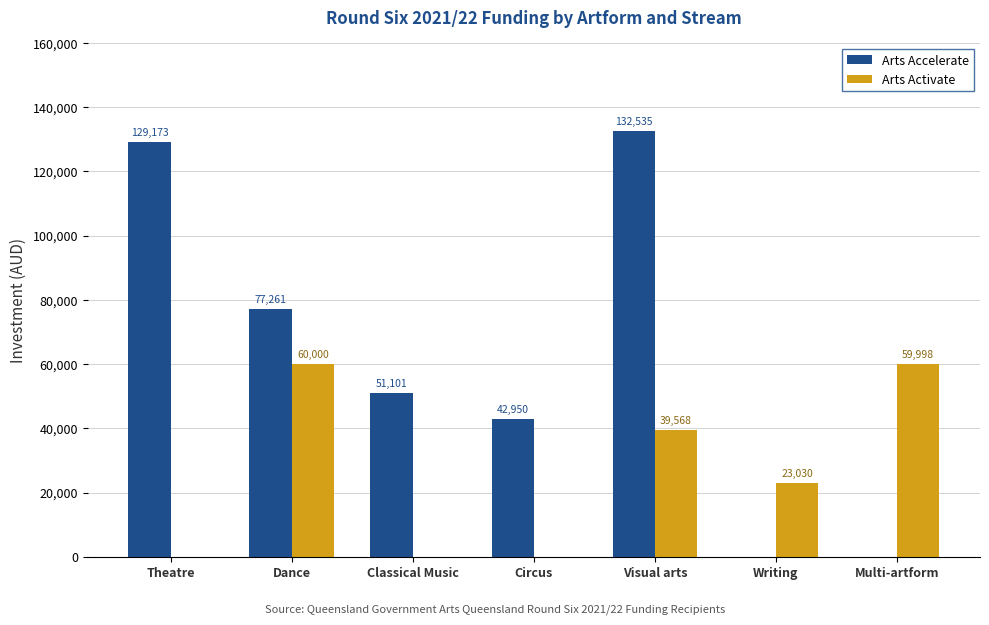

Read the Arts Accelerate value at Classical Music.

51101